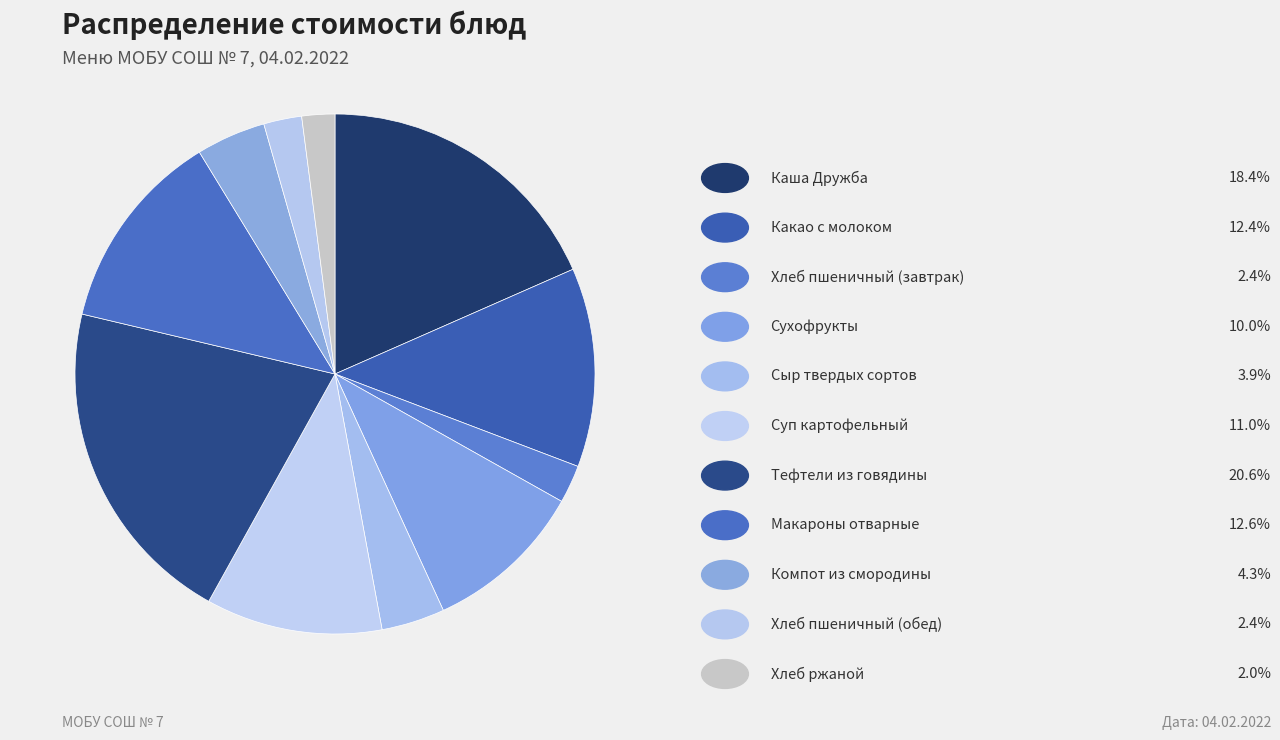

Does any single category account for the majority?

No